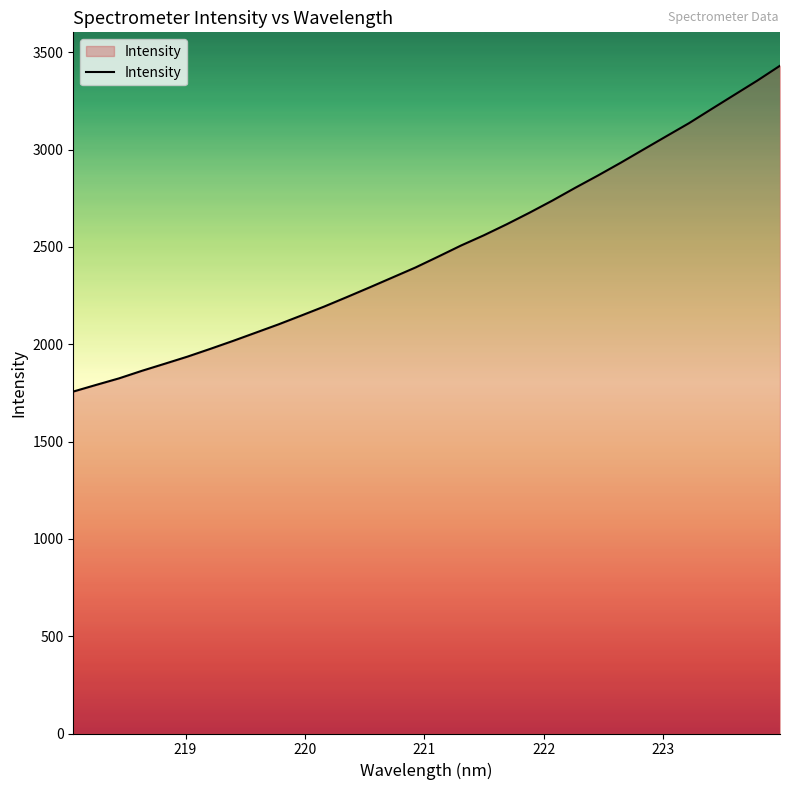

Count the number of categories in the chart.

32